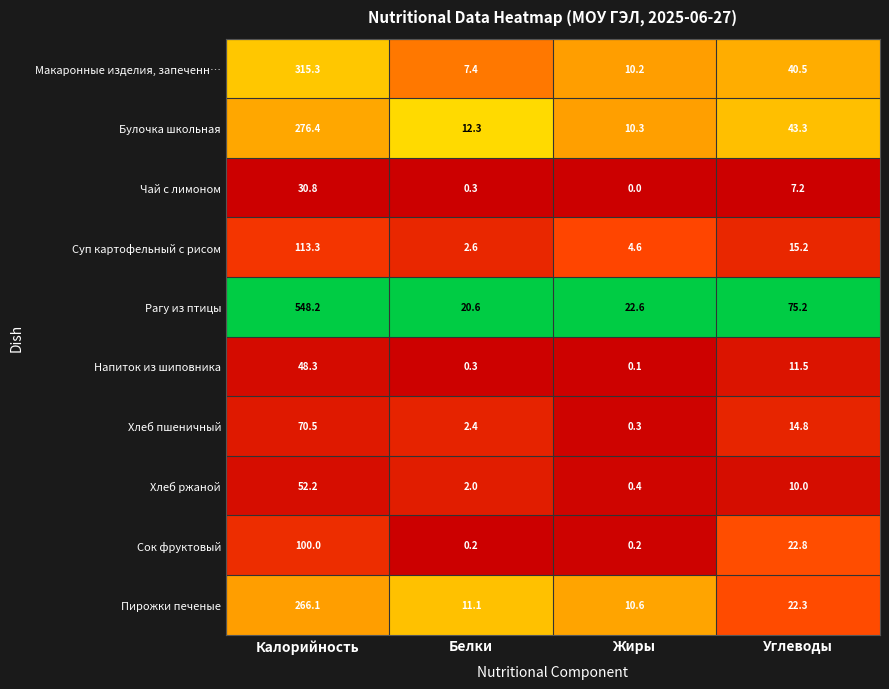

What is the spread (max minus min) of values at Калорийность?

517.4